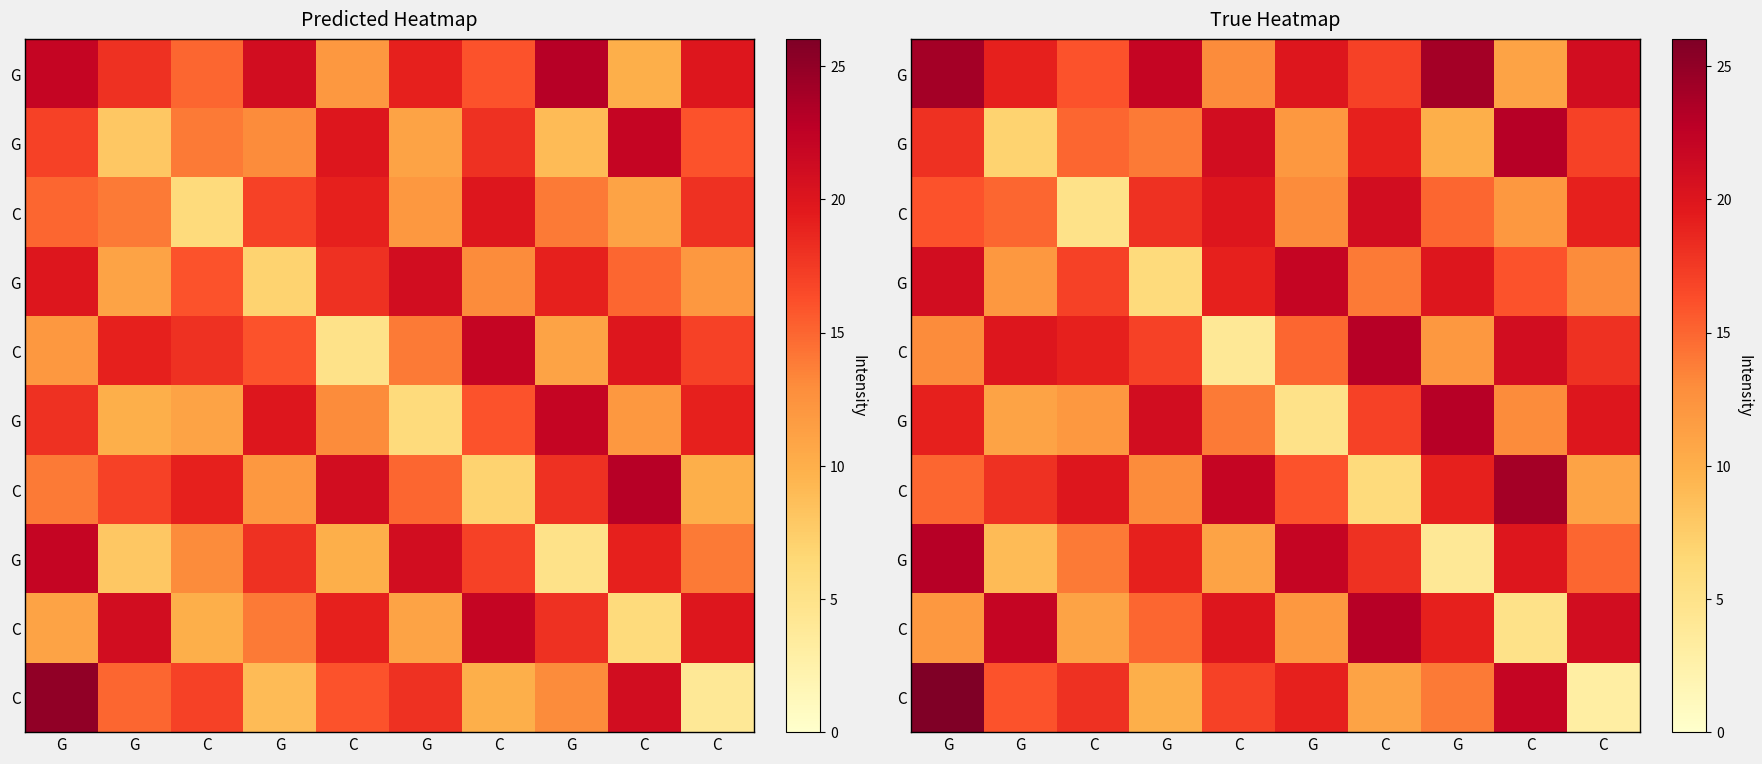

Between G and C, which is larger?

G